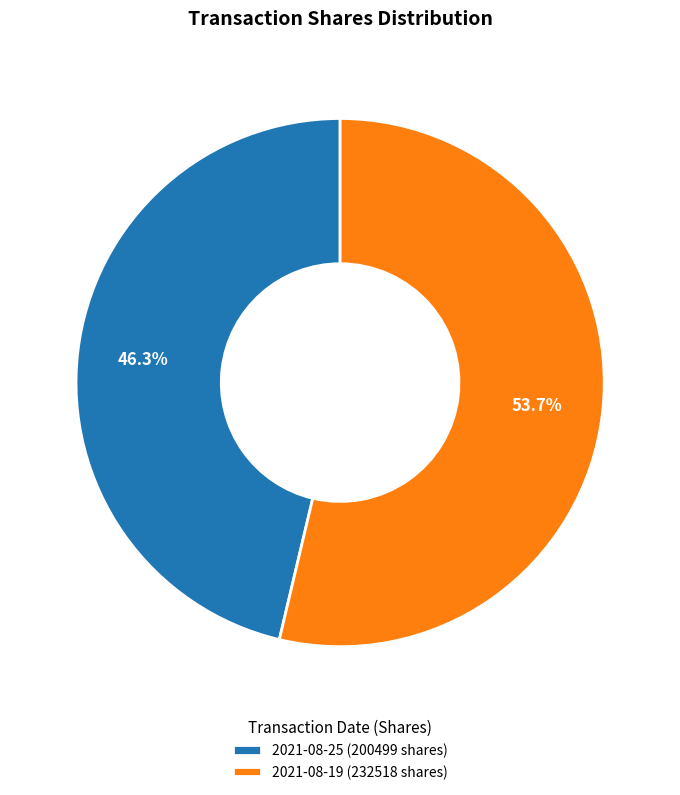

Is there any slice that represents more than half of the pie?

Yes